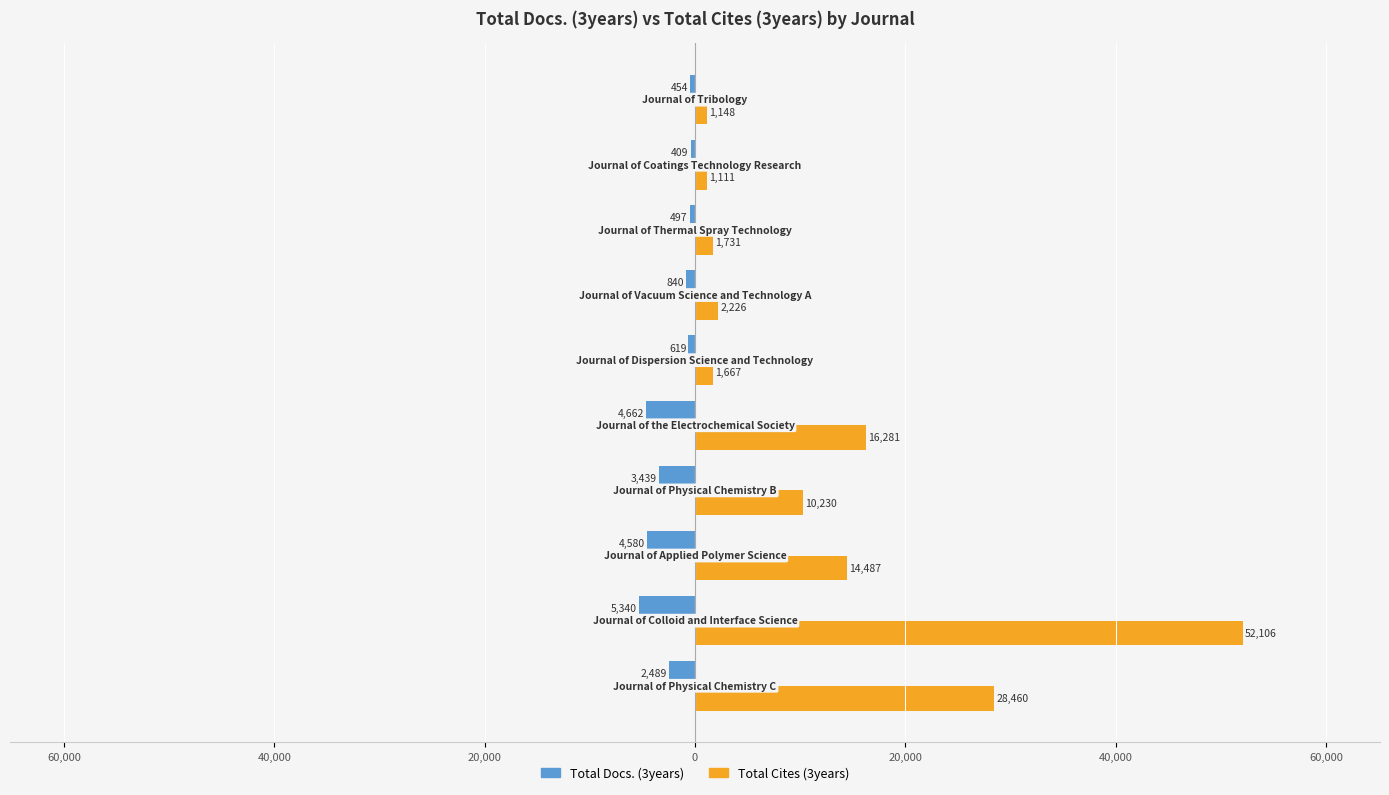

What are all the series names shown in the legend?

Total Docs. (3years), Total Cites (3years)